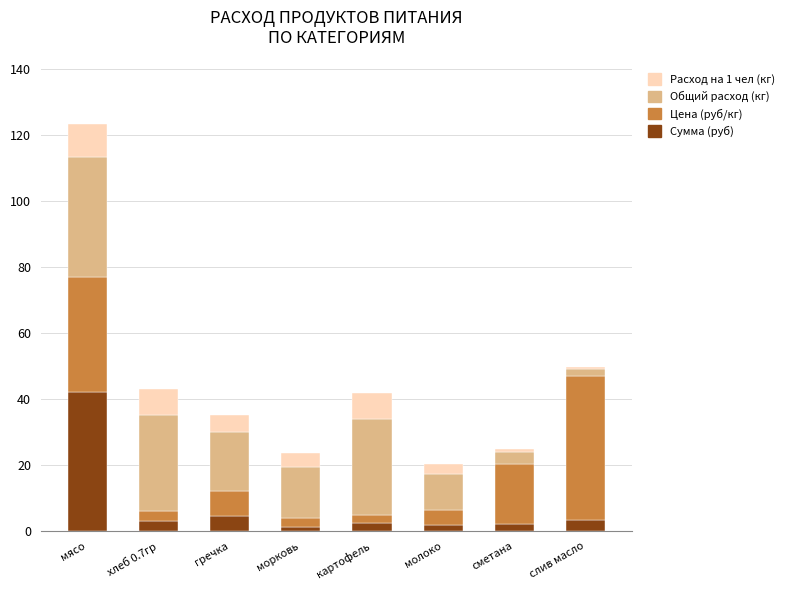

Is it true that Сумма (руб) equals 3.0 at хлеб 0.7гр?

True